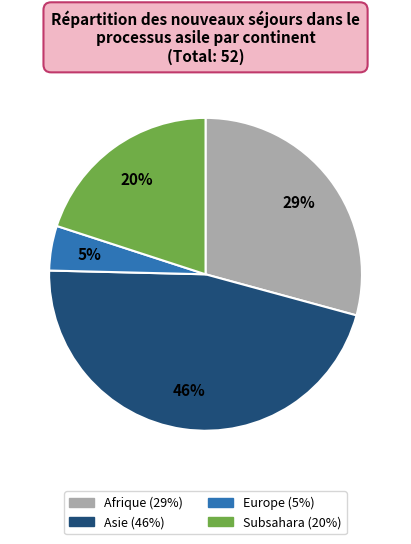

To the nearest percent, what is the average slice percentage?

25%